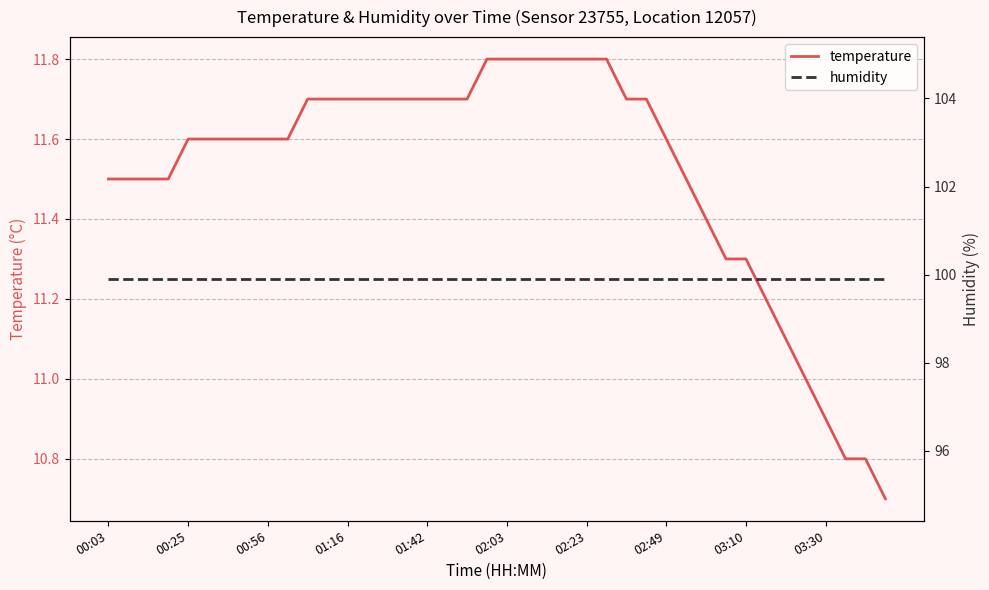

Which category has the highest value in the temperature series?

19